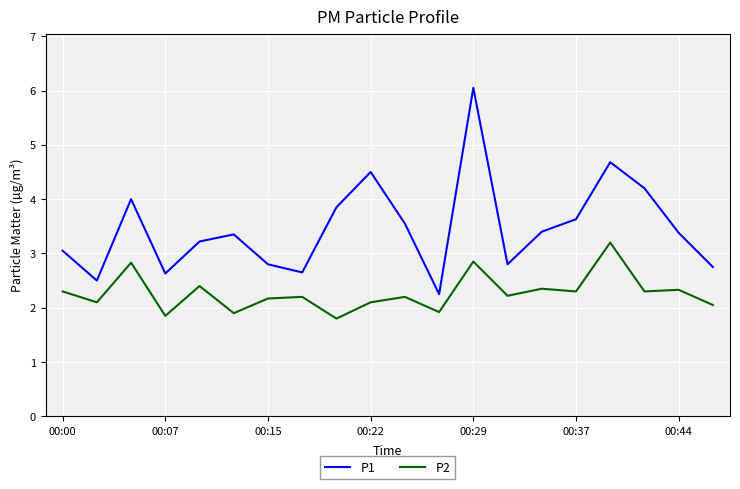

What is the minimum value shown in the chart?

1.8